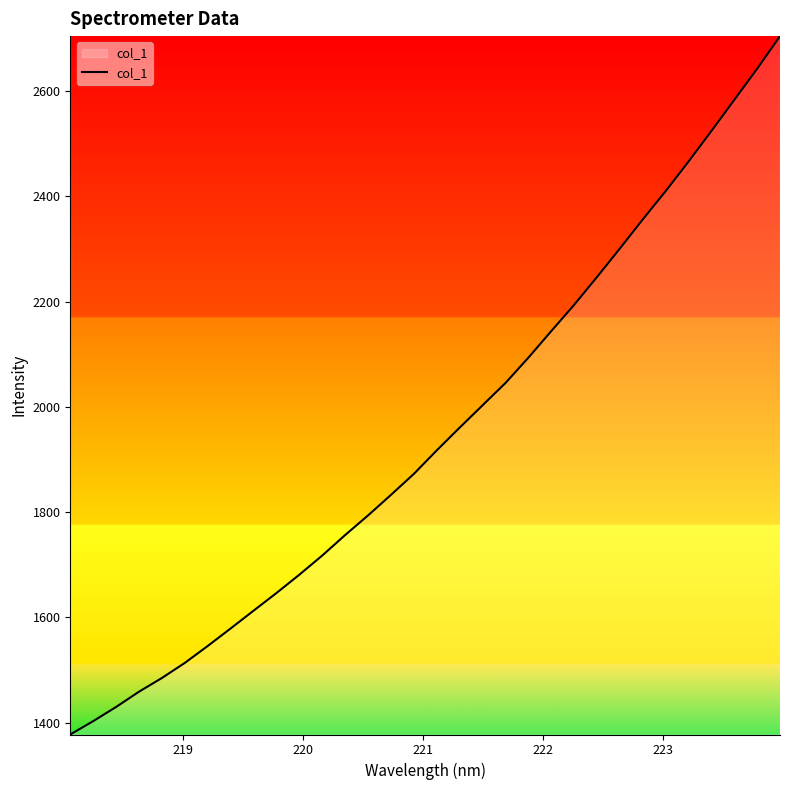

What is the maximum value shown in the chart?

2704.1